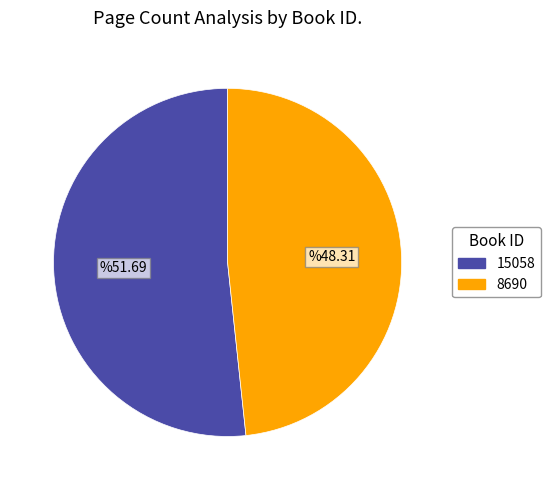

Rank the categories by value from lowest to highest.

8690, 15058